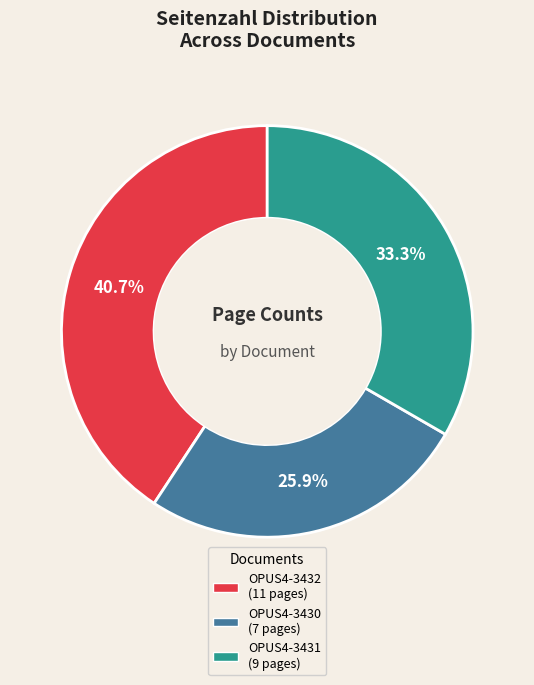

How many segments does this pie chart have?

3